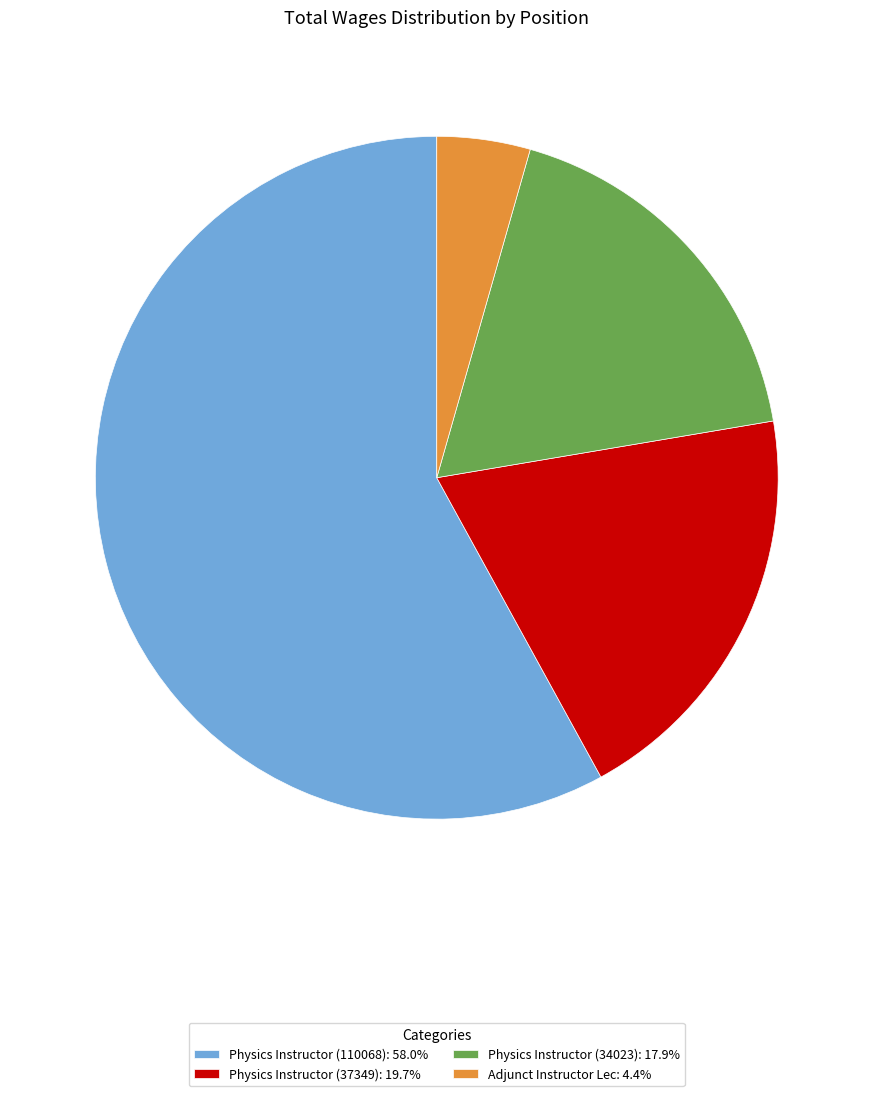

Rank the categories by value from highest to lowest.

Physics Instructor (110068), Physics Instructor (37349), Physics Instructor (34023), Adjunct Instructor Lec